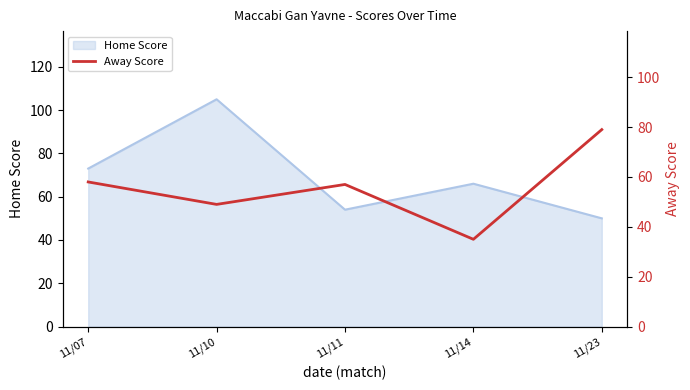

Is it true that Home Score equals 25 at 11/14?

False